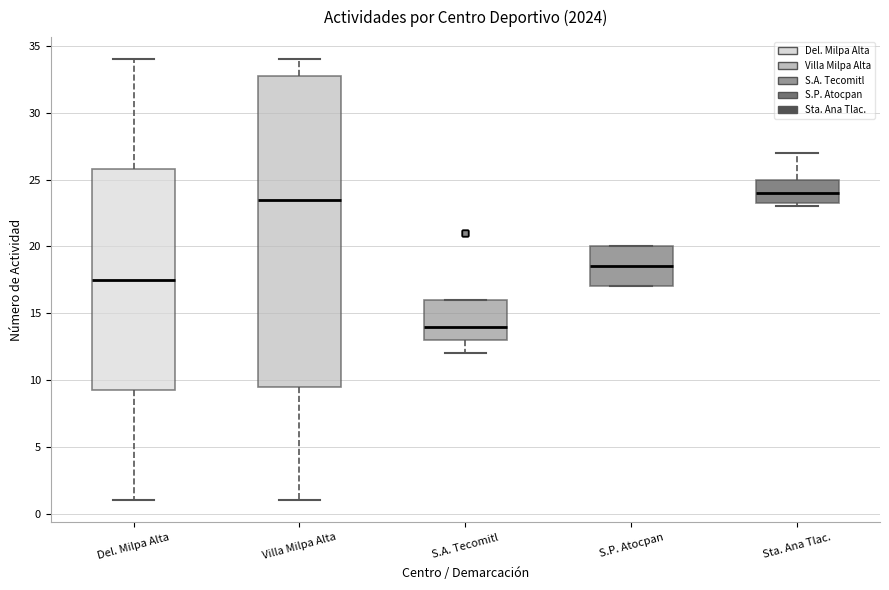

Reading left to right, transcribe this box plot: for each box, give where its median line is, the range the box spans, and where its two whiskers end, as read against the y-axis. The values are not printed on the chart, so give them approximately, as read against the axis.

Del. Milpa Alta: median 17.5, box 9.5 to 26.0, whiskers 1.0 to 34.0
Villa Milpa Alta: median 23.5, box 9.5 to 33.0, whiskers 1.0 to 34.0
S.A. Tecomitl: median 14.0, box 13.0 to 16.0, whiskers 12.0 to 16.0
S.P. Atocpan: median 18.5, box 17.0 to 20.0, whiskers 17.0 to 20.0
Sta. Ana Tlac.: median 24.0, box 23.5 to 25.0, whiskers 23.0 to 27.0